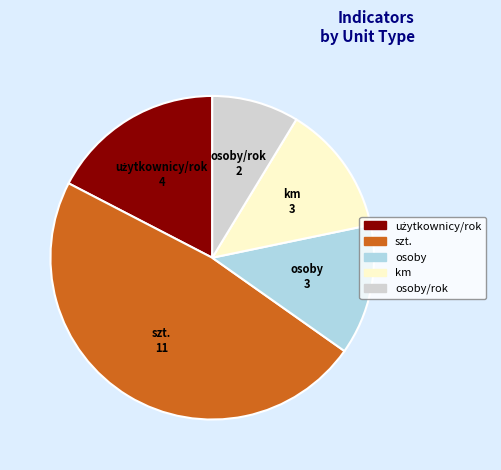

Does any single category account for the majority?

No